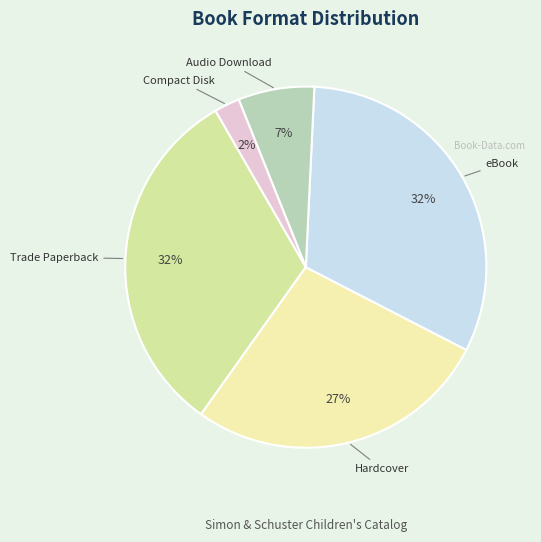

To the nearest percent, what is the average slice percentage?

20%